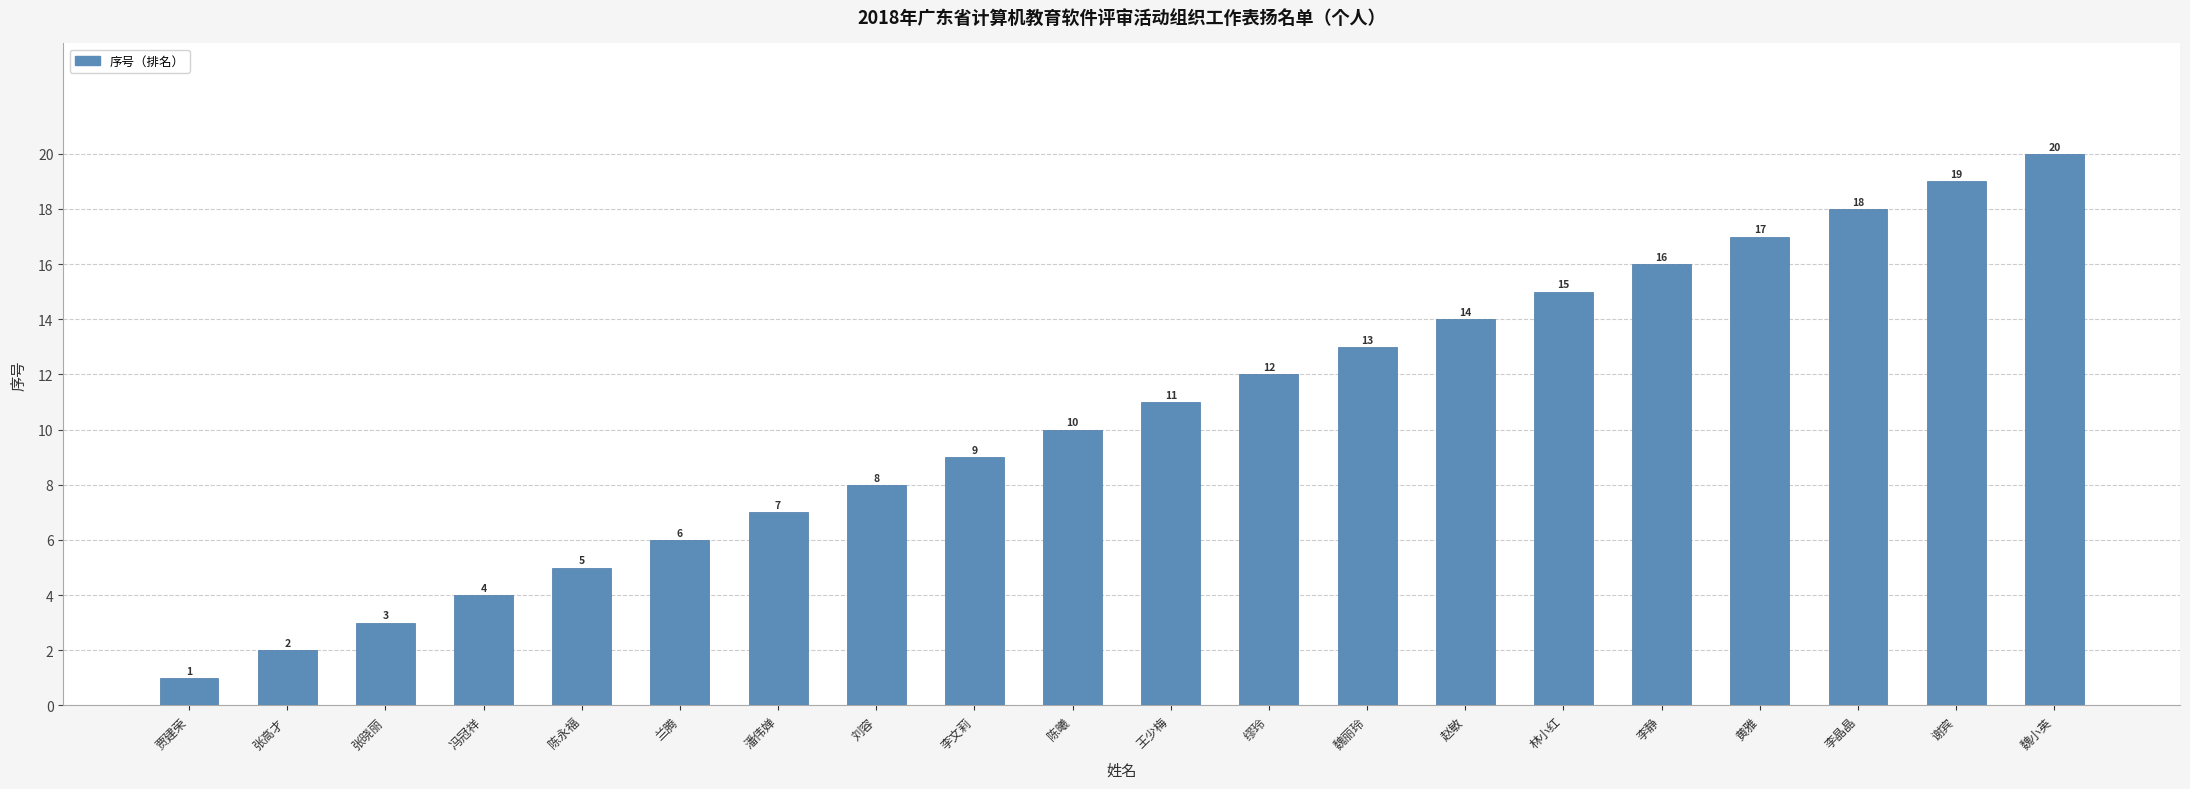

Which category has the lowest value across all series?

贾建荣